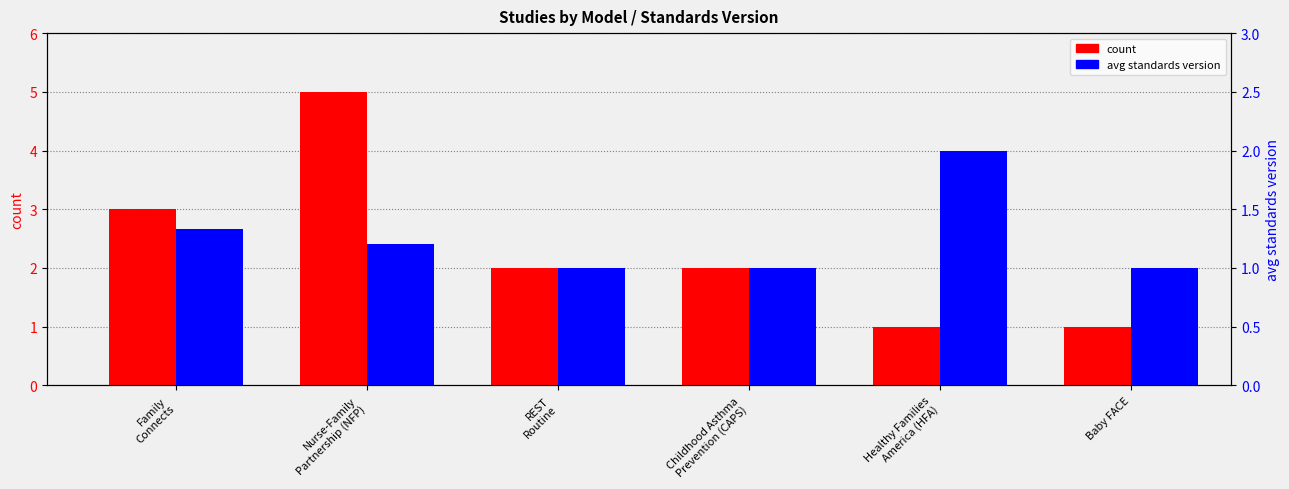

List the series in order of their overall mean, lowest first.

avg standards version, count